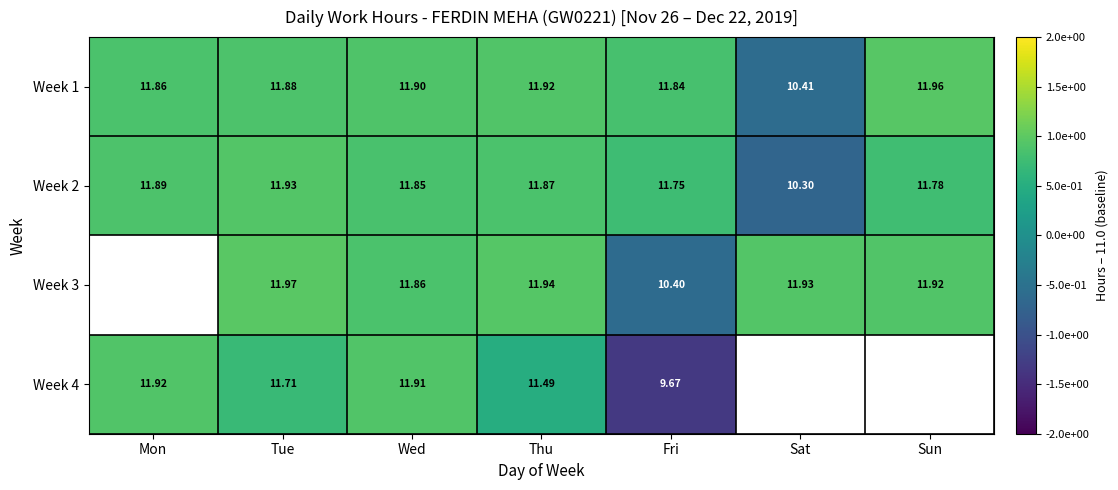

Count the number of data series in this chart.

4